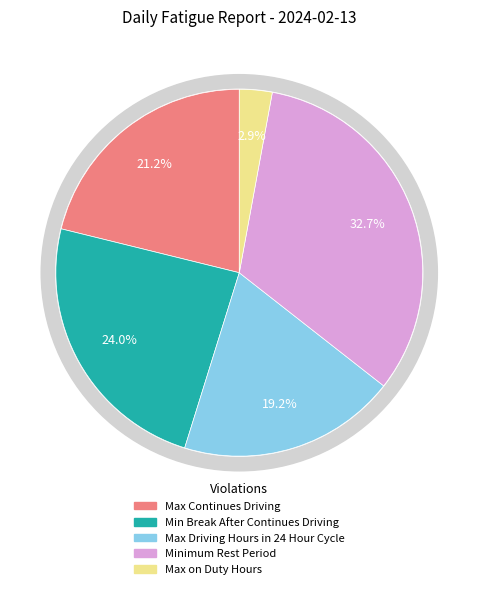

What is the largest slice in the pie chart?

Minimum Rest Period